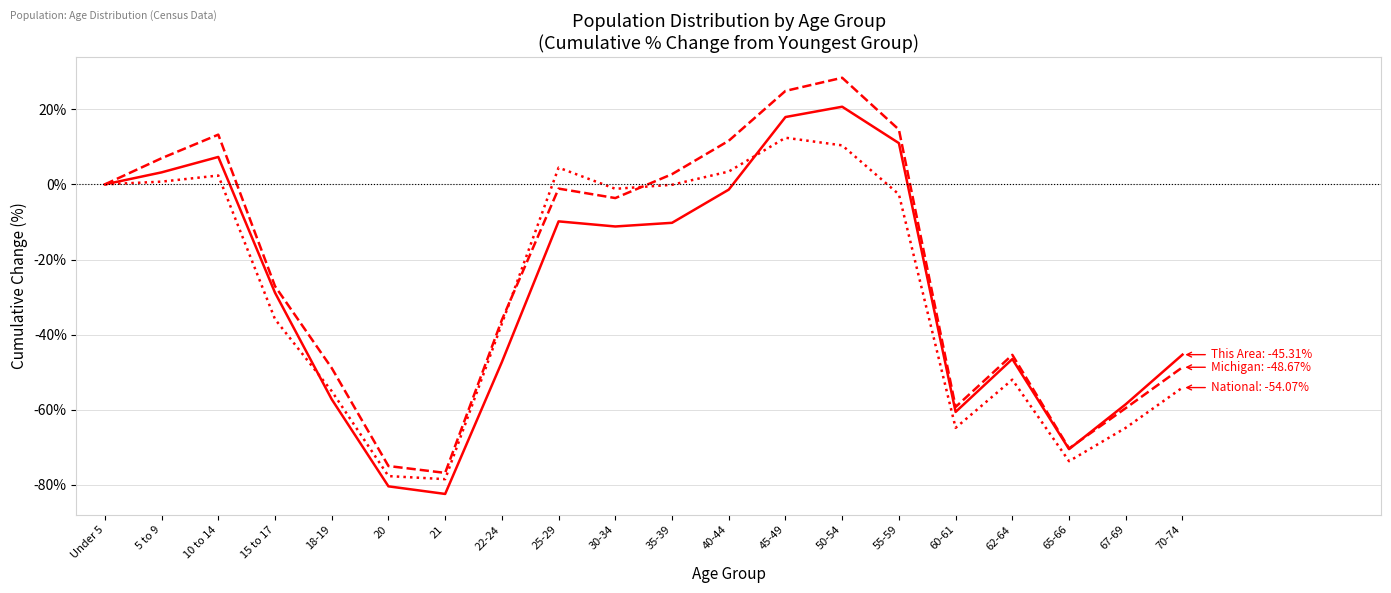

What is the smallest value displayed?

-82.4